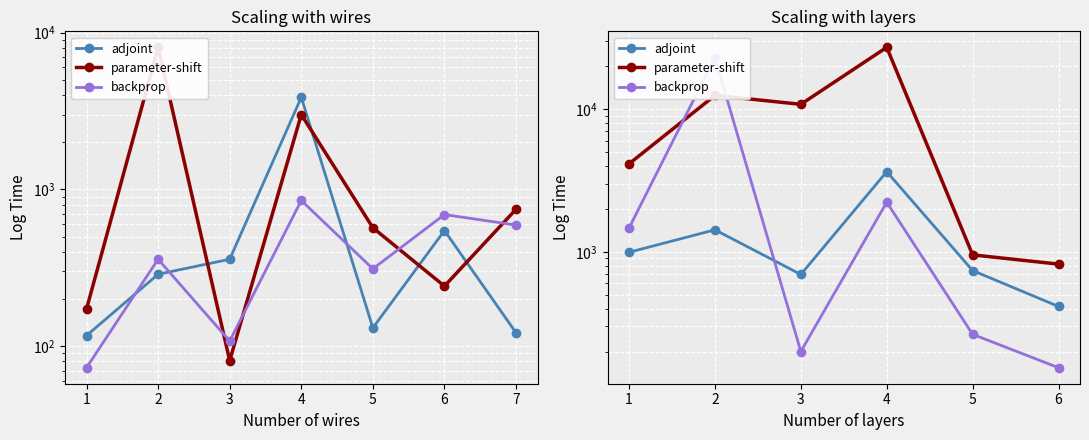

How many series are shown in this chart?

3